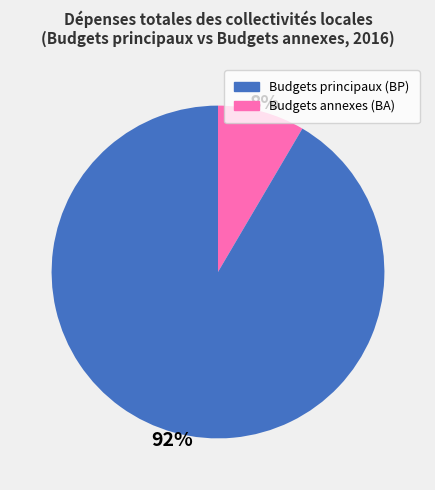

Is there a majority slice in this chart?

Yes